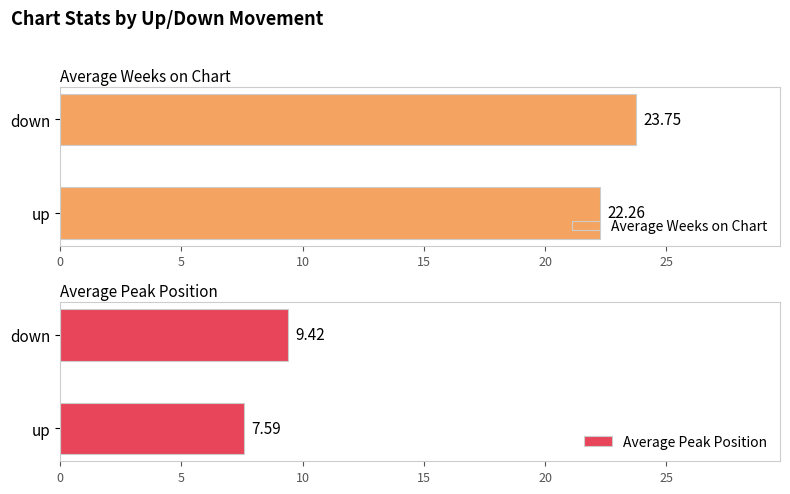

At which label does Average Weeks on Chart reach its peak?

down